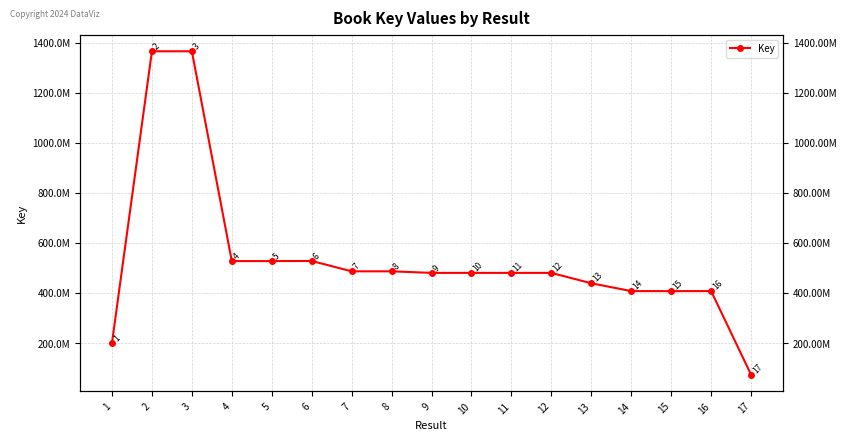

Rank the categories by value from lowest to highest.

17, 1, 15, 16, 14, 13, 12, 9, 11, 10, 7, 8, 4, 5, 6, 2, 3